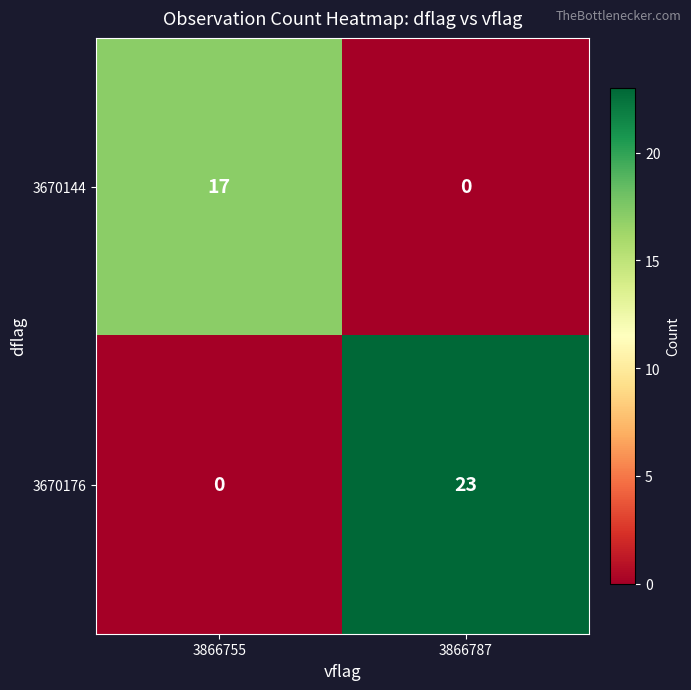

Which category has the highest value across all series?

3866787